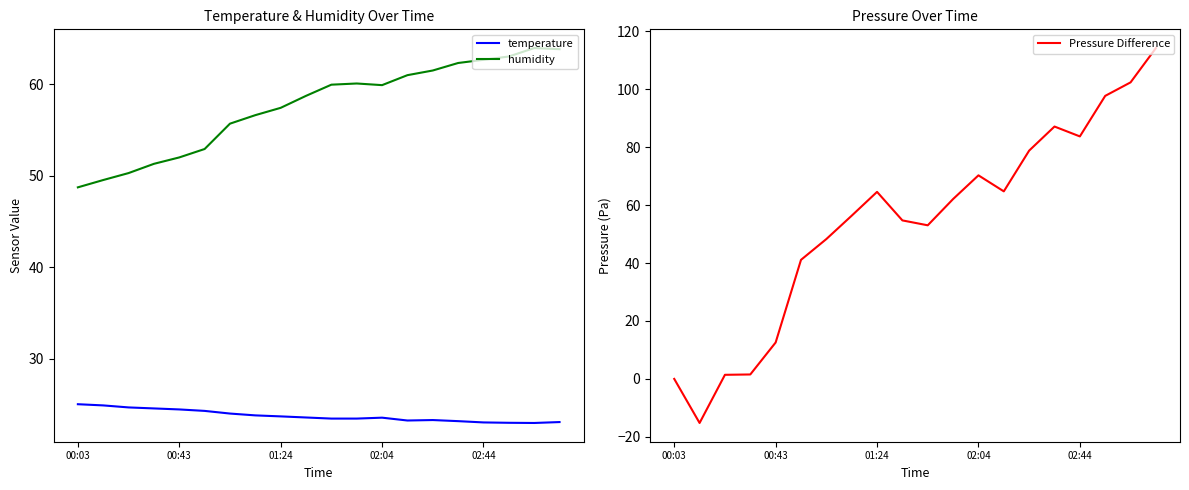

Reading right to left, extract all data points from this chart.

temperature: 23.1	23.0	23.0	23.0	23.2	23.3	23.2	23.5	23.4	23.4	23.6	23.7	23.8	24.0	24.3	24.4	24.6	24.7	24.9	25.0
humidity: 63.8	63.9	63.0	62.6	62.3	61.5	61.0	59.9	60.1	59.9	58.7	57.4	56.6	55.7	52.9	52.0	51.3	50.3	49.5	48.7
Pressure Difference: 114.2	102.4	97.7	83.7	87.1	78.8	64.8	70.3	62.1	53.0	54.7	64.6	56.4	48.3	41.1	12.6	1.5	1.4	-15.2	0.0